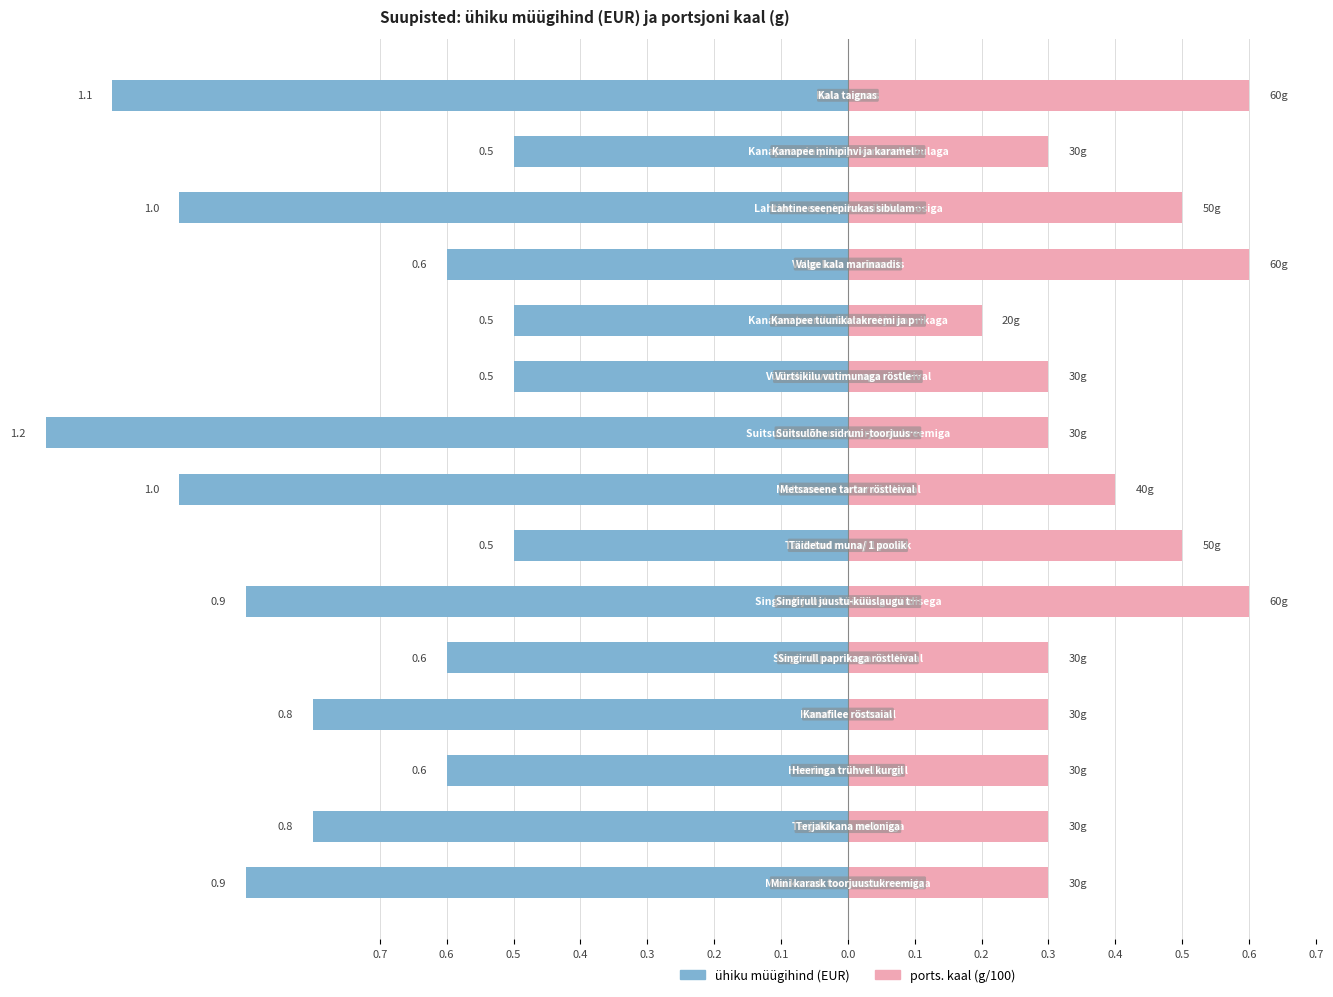

What is the sum of all ühiku müügihind EUR values?

-11.5